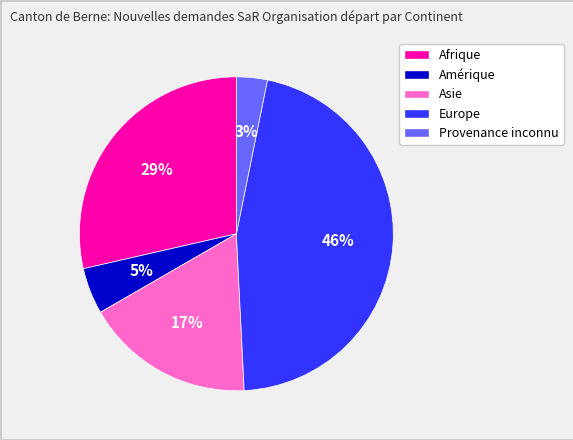

Does Afrique represent more than half of the total?

No